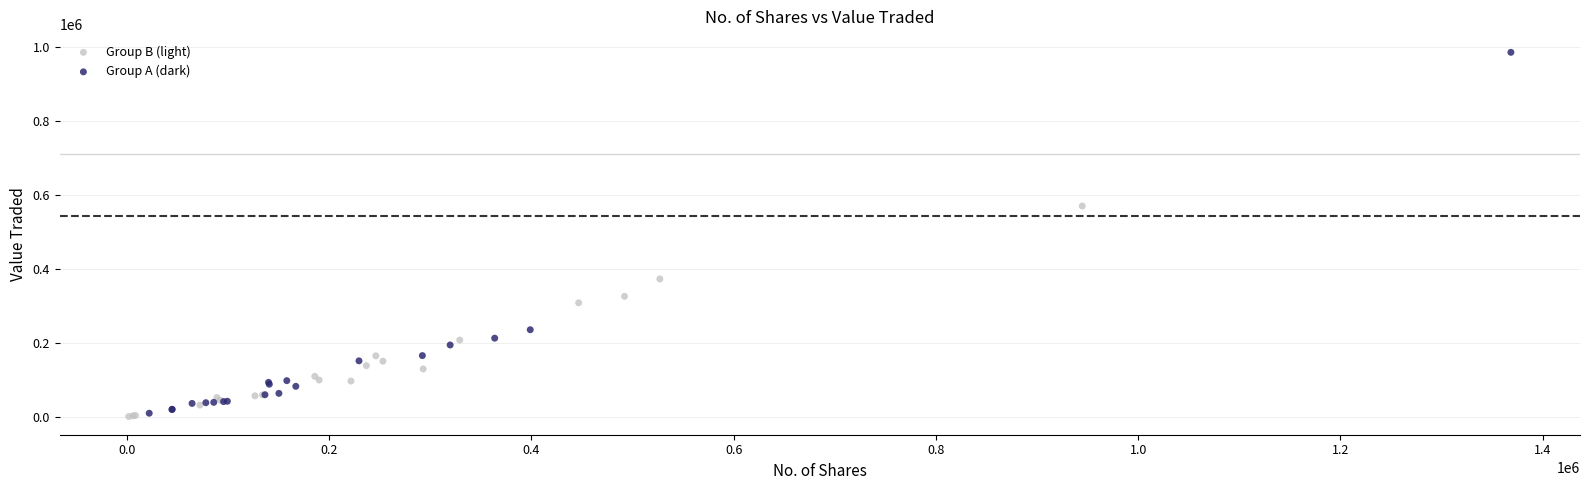

Which series has the largest Y range (max minus min)?

Group A (dark)